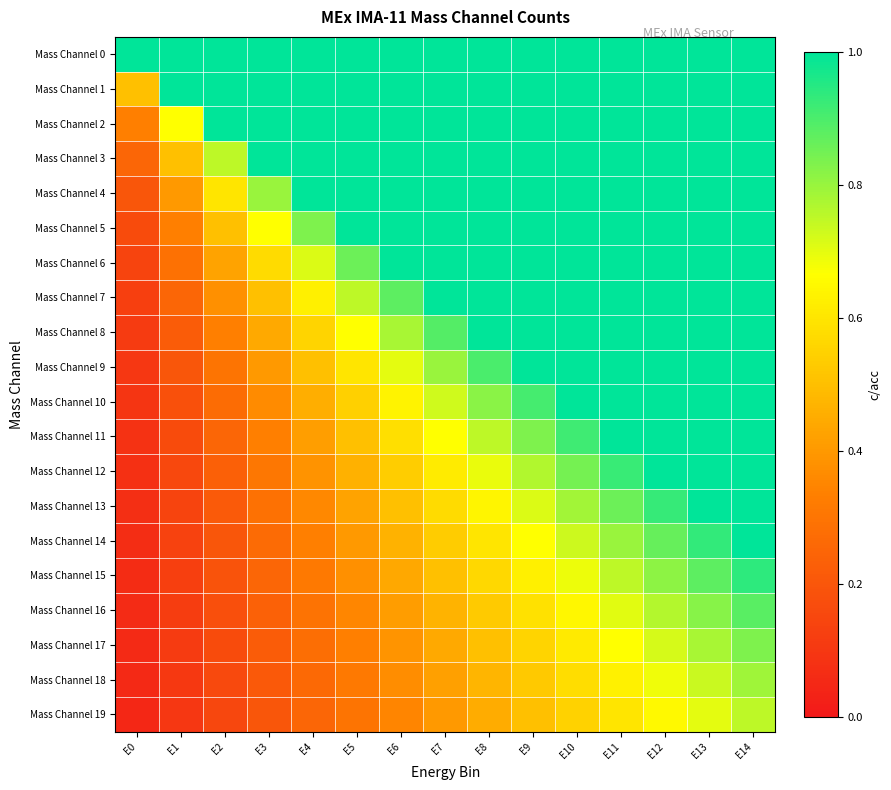

Which series has the largest total across all categories?

Mass Channel 0